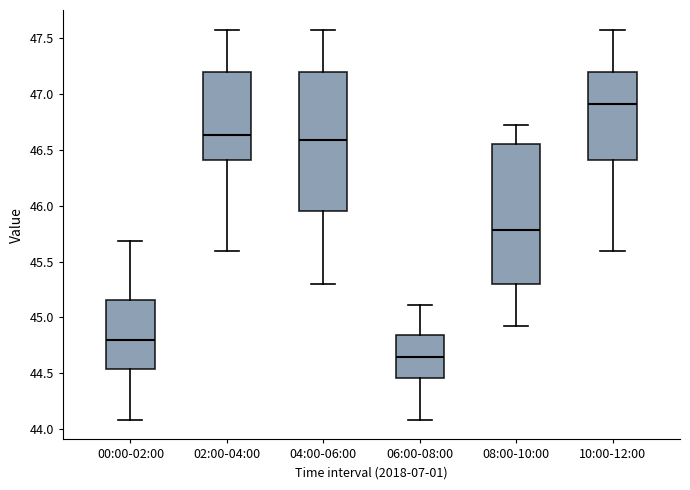

Which box's median line is the highest?

10:00-12:00